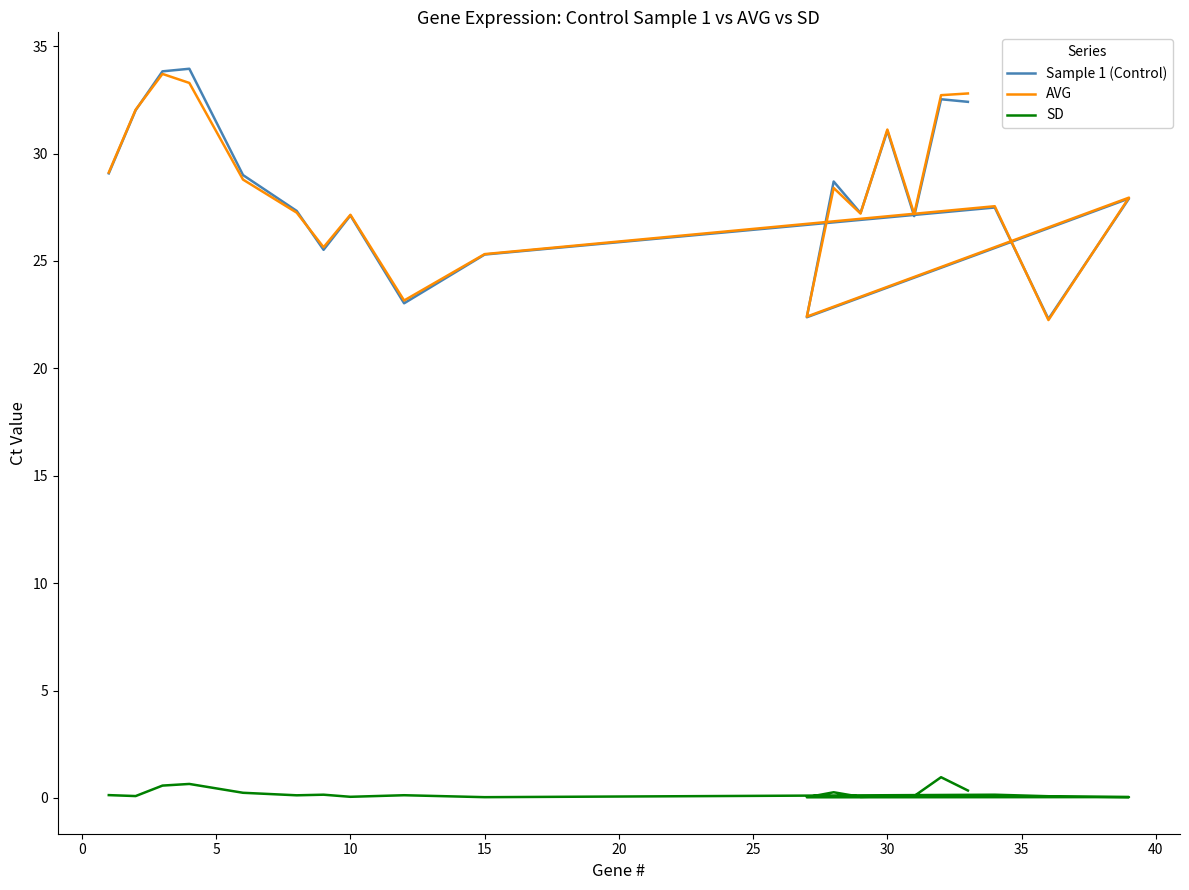

Reading left to right, extract all data points from this chart.

Sample 1 (Control): 29.1	32.0	33.8	34.0	29.0	27.3	25.5	27.1	23.0	25.3	27.5	22.3	27.9	22.4	28.7	27.2	31.1	27.1	32.5	32.4
AVG: 29.1	32.0	33.7	33.3	28.8	27.2	25.6	27.1	23.2	25.3	27.6	22.2	27.9	22.4	28.4	27.2	31.1	27.2	32.7	32.8
SD: 0.1	0.1	0.6	0.7	0.2	0.1	0.1	0.1	0.1	0.0	0.1	0.1	0.0	0.0	0.3	0.0	0.1	0.1	1.0	0.3